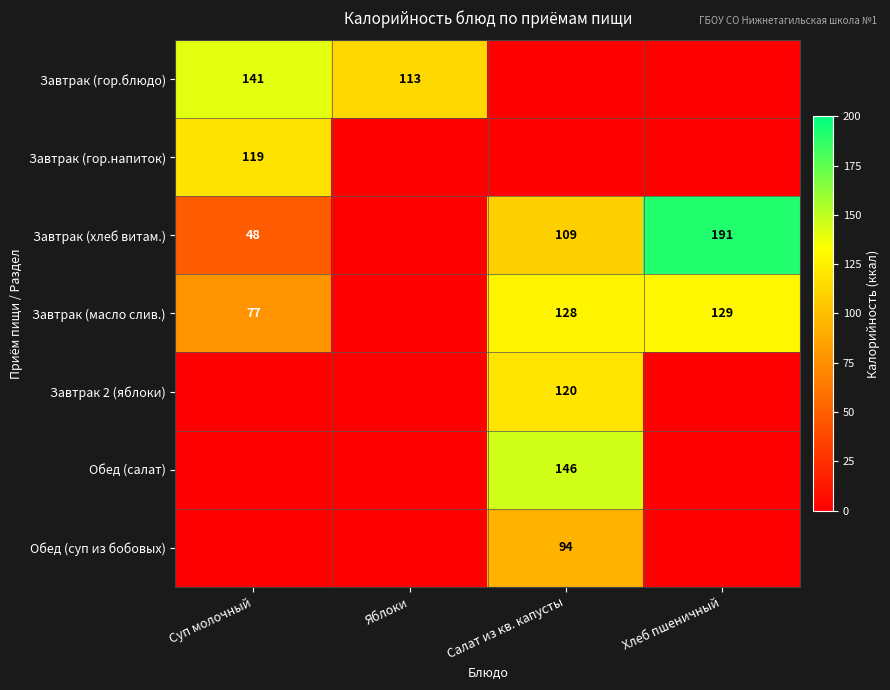

True or false: Обед (салат) has a value of 146 at Салат из кв. капусты.

True